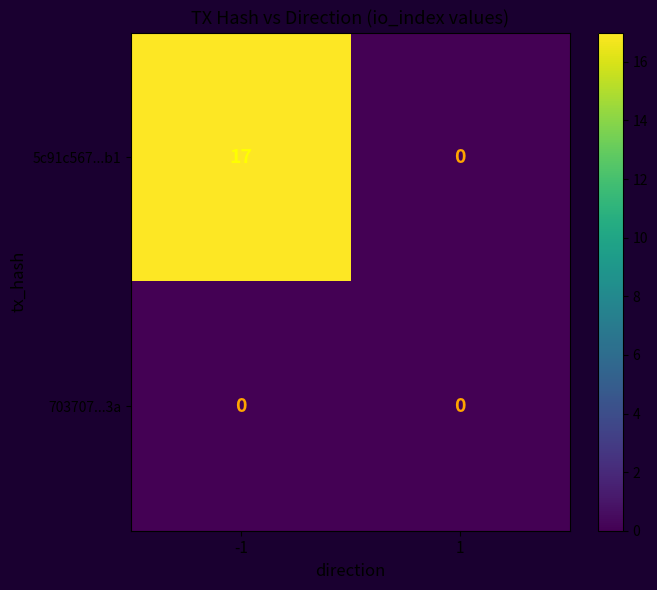

Which series has the largest total across all categories?

5c91c567...b1